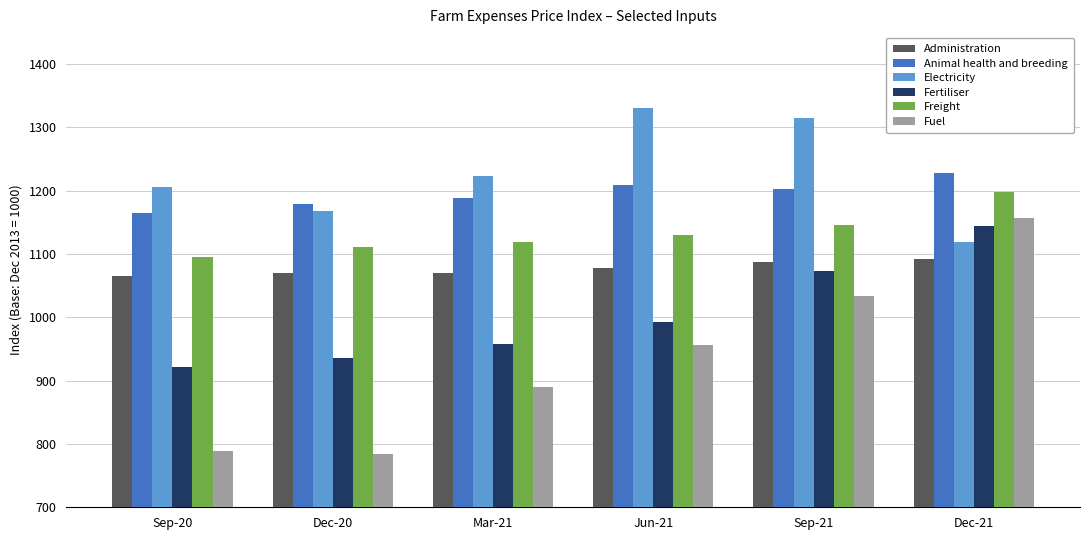

What is the label of the 1st bar from the right?

Dec-21